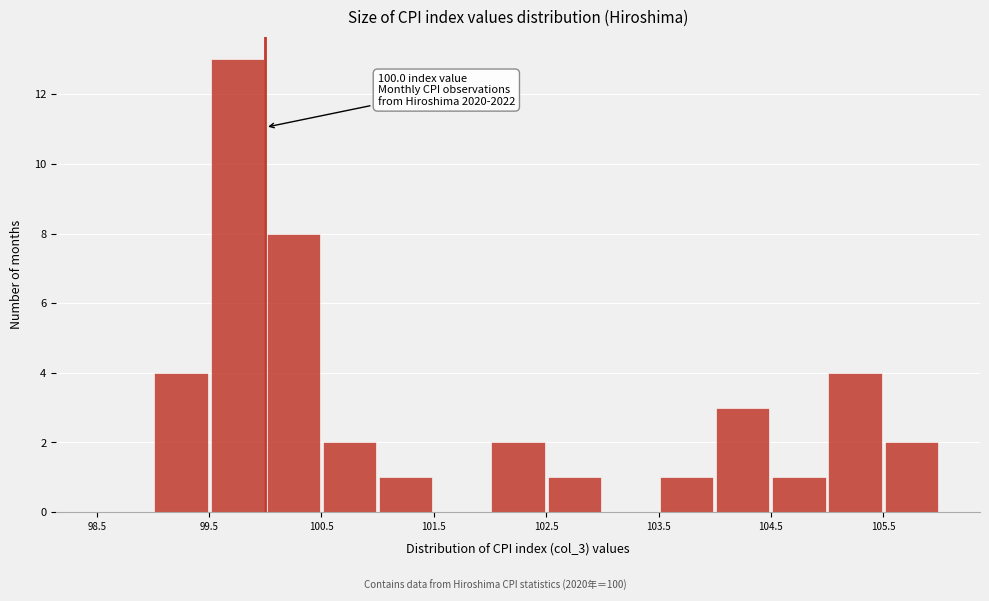

Which range on the x-axis has the tallest bar?

99.5 to 100.0